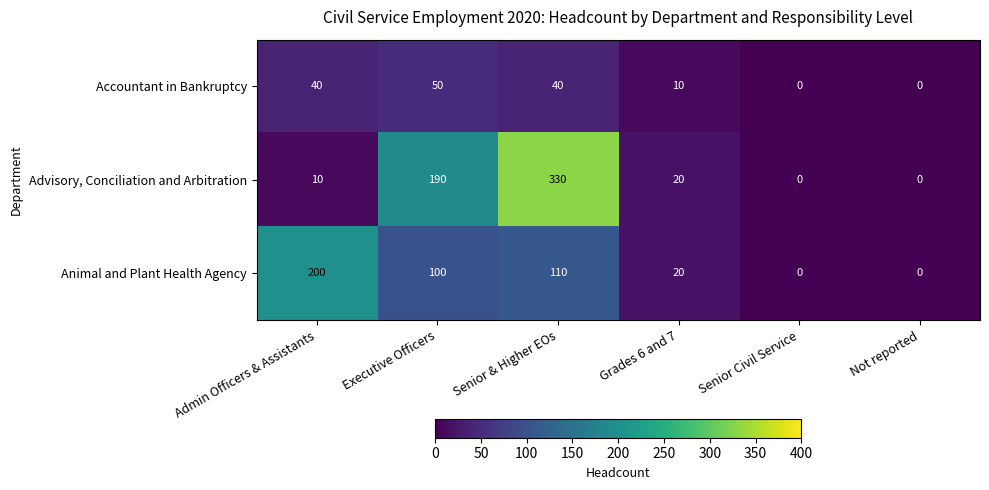

Rank the series at Senior & Higher EOs from lowest to highest value.

Accountant in Bankruptcy, Animal and Plant Health Agency, Advisory, Conciliation and Arbitration